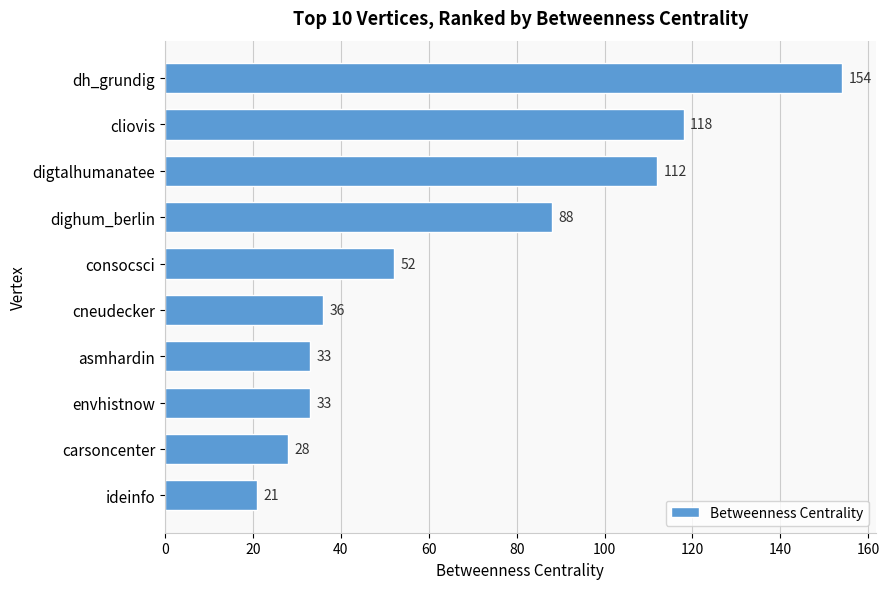

Reading top to bottom, what are all the values shown in this chart?

154	118	112	88	52	36	33	33	28	21